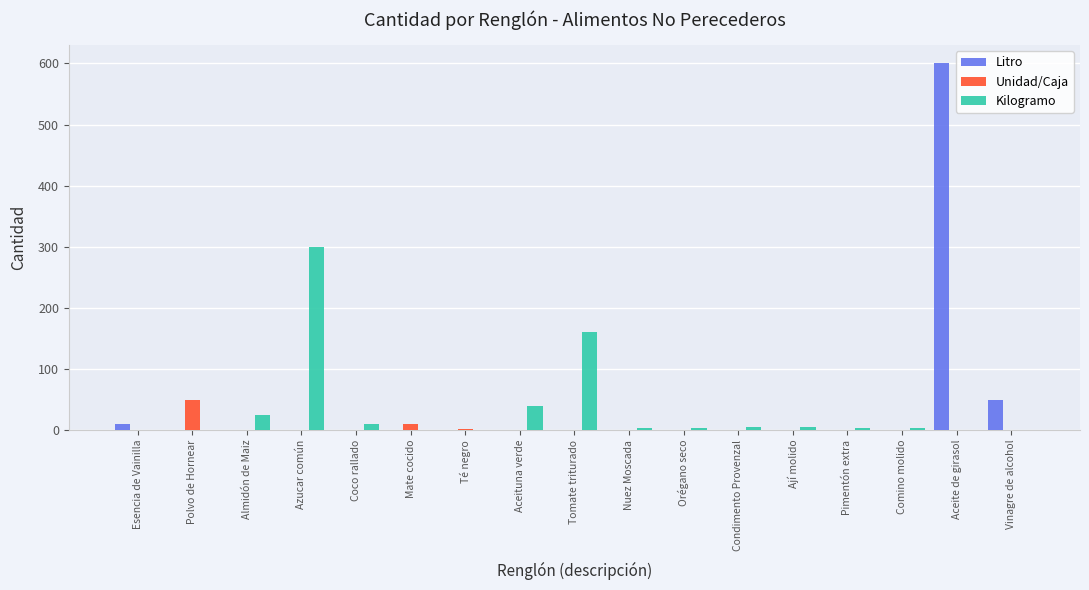

How many data points does each series have?

17